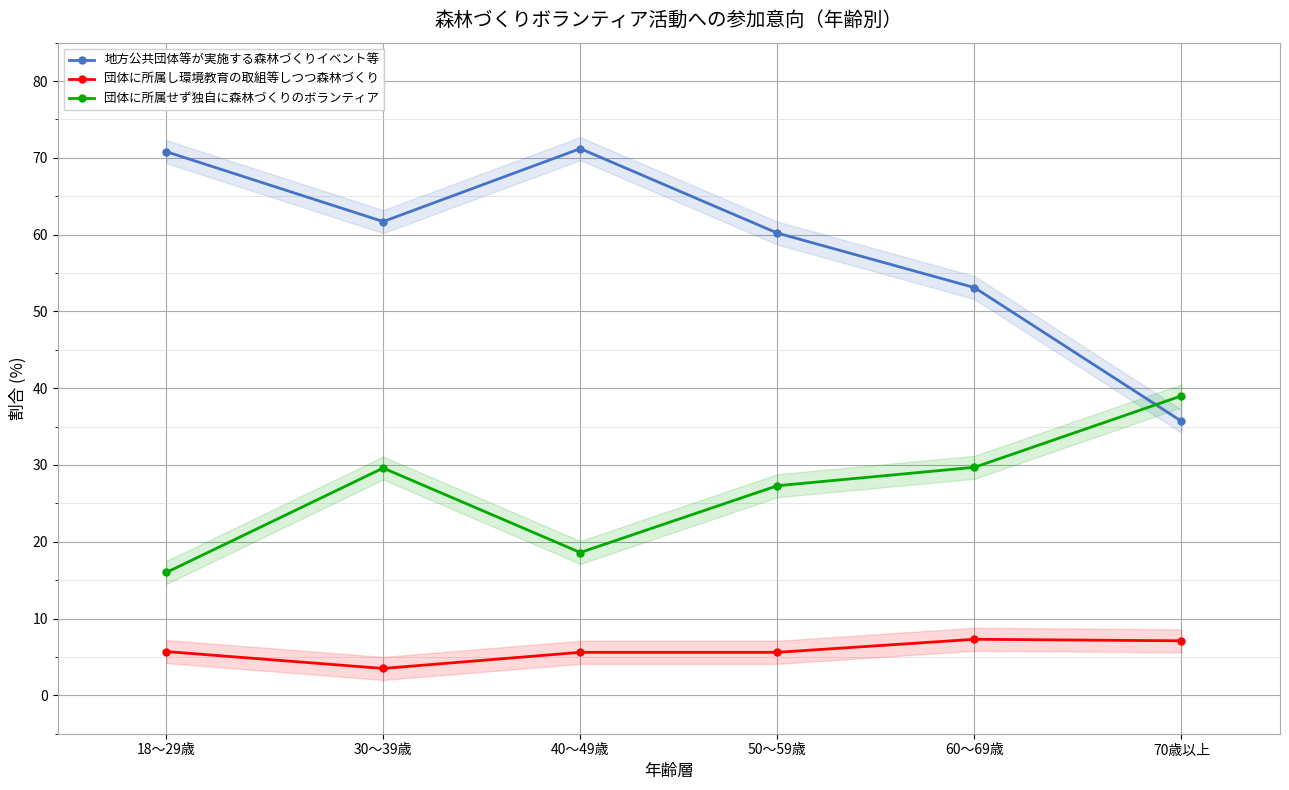

What is the total value across all series at 30～39歳?

94.8